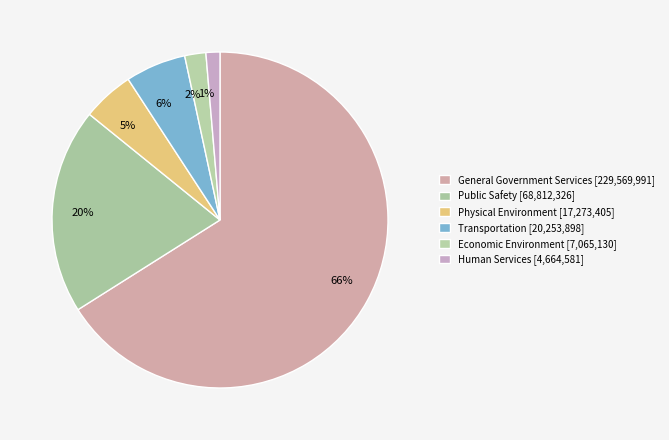

How many segments does this pie chart have?

6